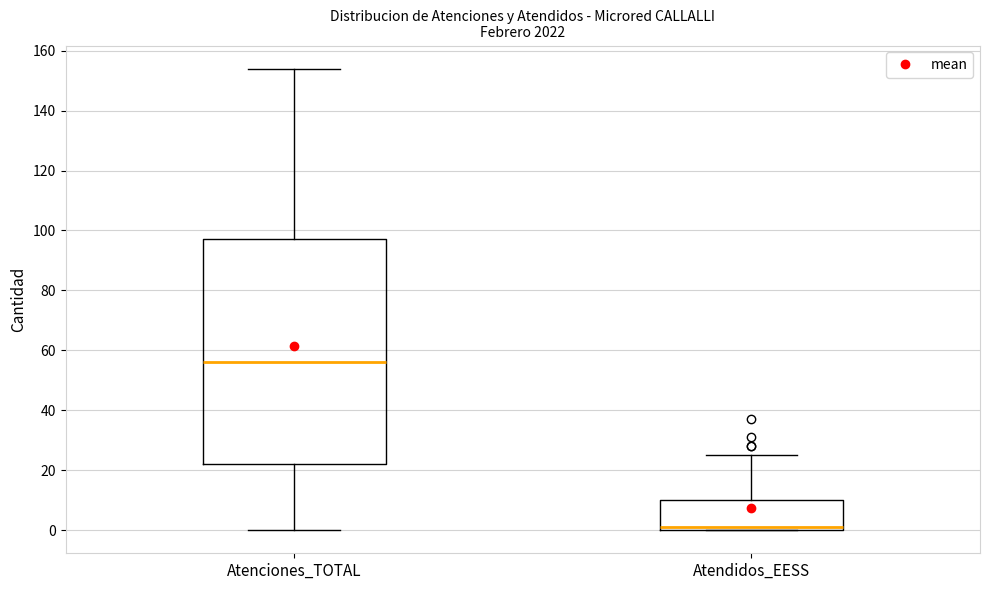

Where is the lower edge of the box for Atendidos_EESS on the y-axis? The values are not printed on the chart, so give them approximately, as read against the axis.

0